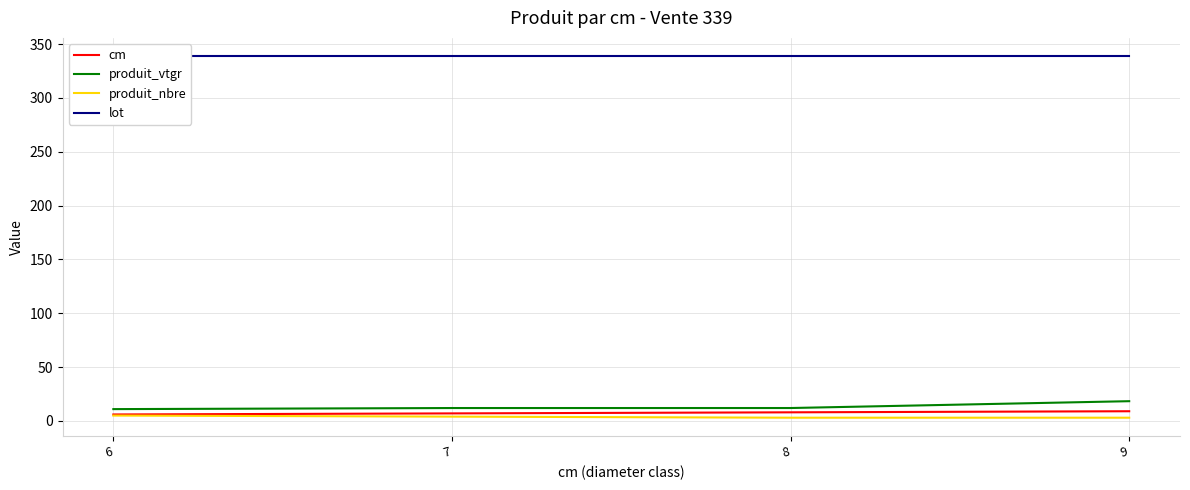

How many series are shown in this chart?

4